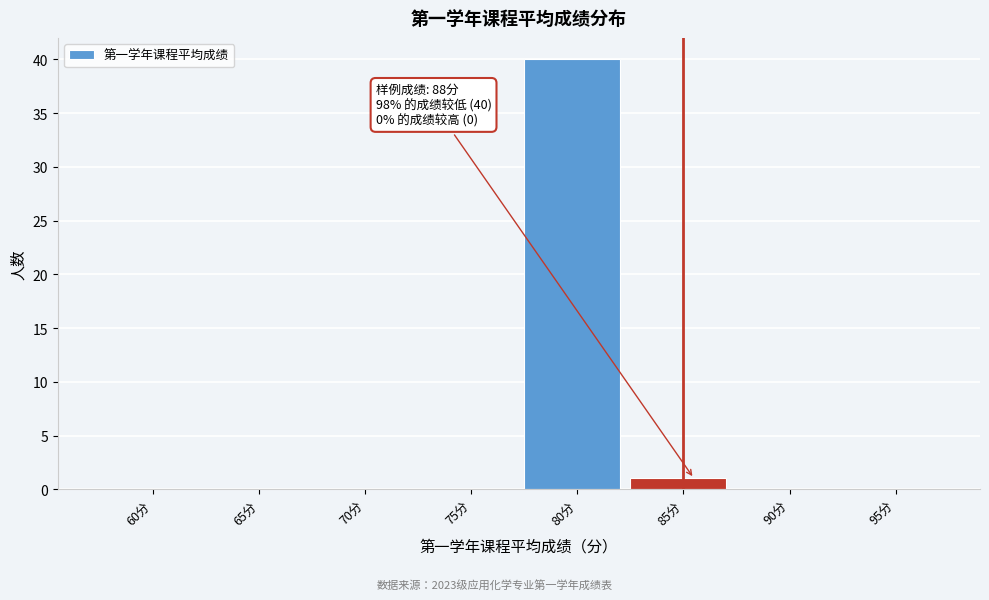

Reading left to right, what are all the values shown in this chart?

60分=0	65分=0	70分=0	75分=0	80分=40	85分=1	90分=0	95分=0